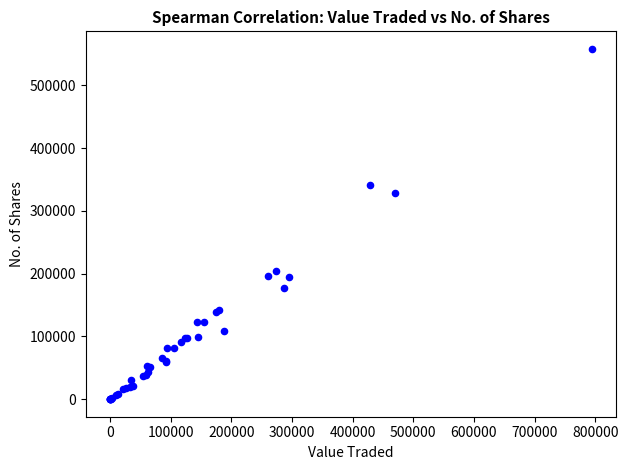

What Y value in the scatter plot is closest to 279018?

329061